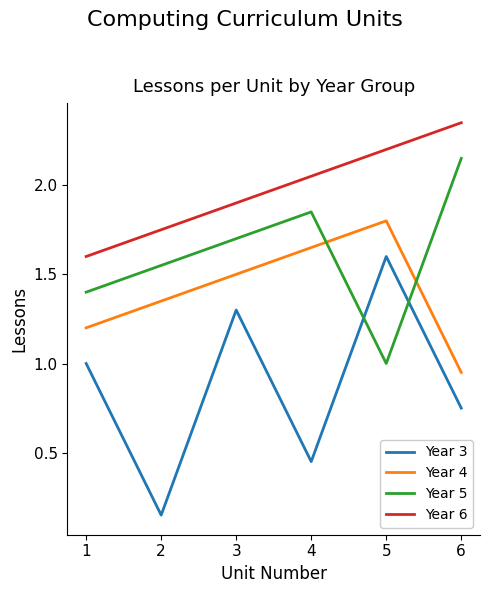

Which category has the highest value across all series?

6